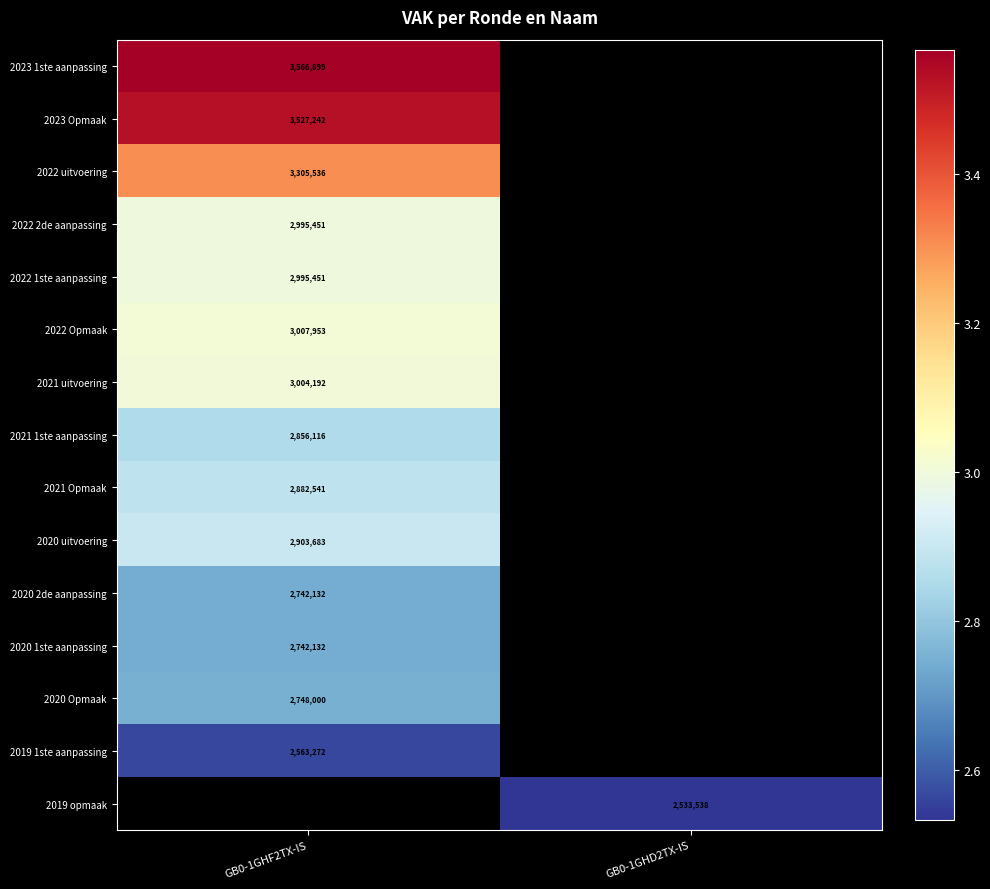

Which has a higher value, GB0-1GHD2TX-IS or GB0-1GHF2TX-IS?

GB0-1GHF2TX-IS